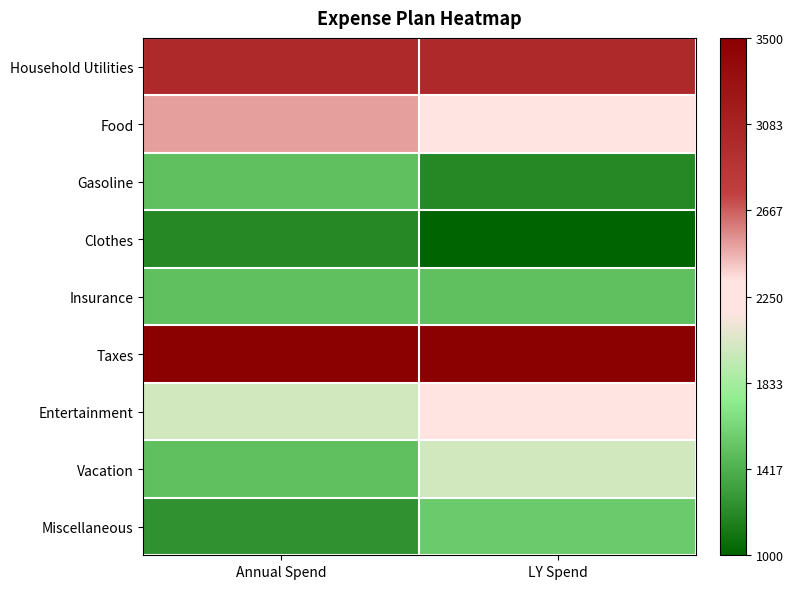

Reading right to left, transcribe all the data shown in this chart.

Household Utilities: LY Spend=0.6	Annual Spend=0.6
Food: LY Spend=0.0	Annual Spend=0.2
Gasoline: LY Spend=-0.8	Annual Spend=-0.6
Clothes: LY Spend=-1.0	Annual Spend=-0.8
Insurance: LY Spend=-0.6	Annual Spend=-0.6
Taxes: LY Spend=1.0	Annual Spend=1.0
Entertainment: LY Spend=0.0	Annual Spend=-0.2
Vacation: LY Spend=-0.2	Annual Spend=-0.6
Miscellaneous: LY Spend=-0.6	Annual Spend=-0.8